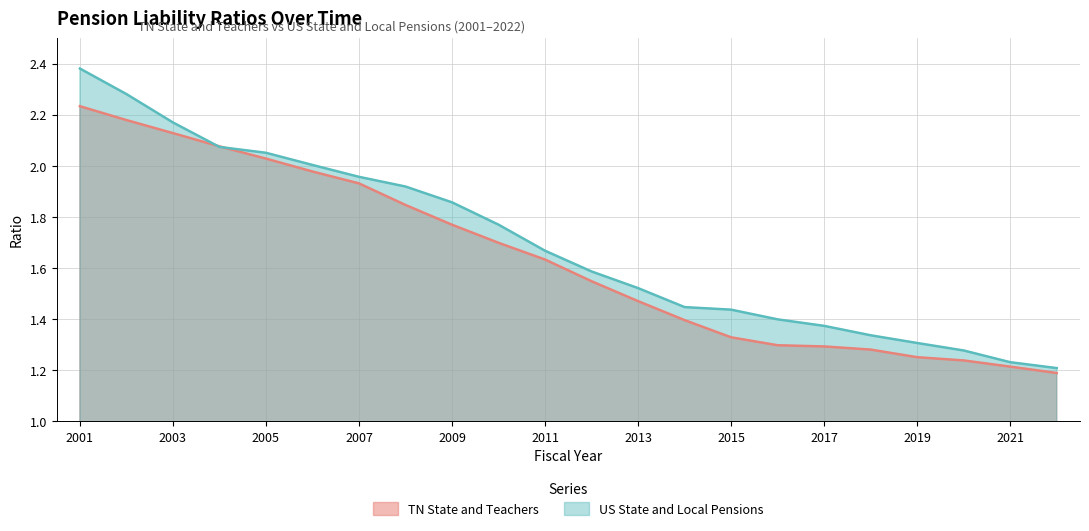

What is the value of the US State and Local Pensions point at the 17th from the left?

1.4